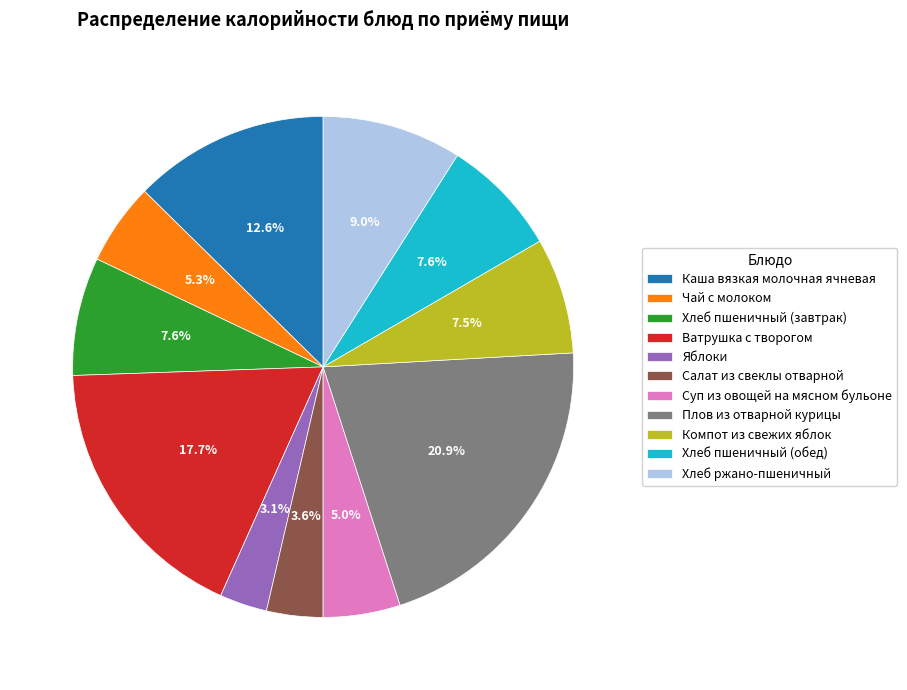

The Компот из свежих яблок slice represents 2% of the pie. True or false?

False